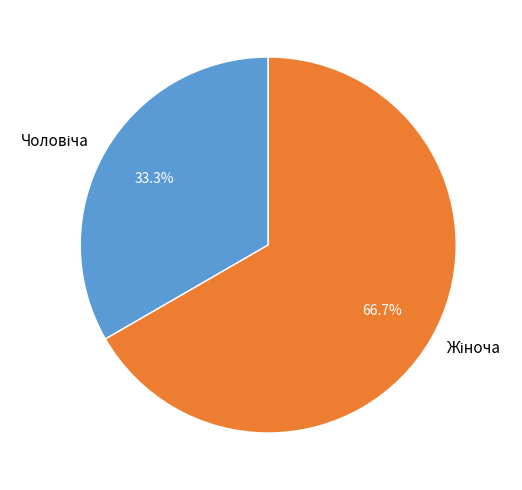

Is there a majority slice in this chart?

Yes